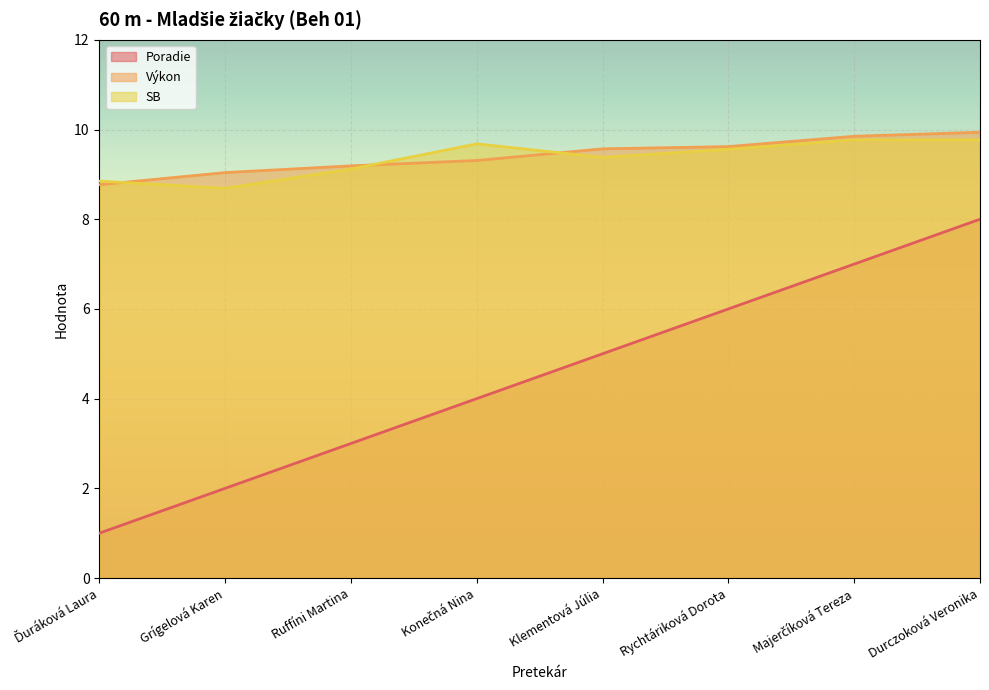

Which series changed the most between Ďuráková Laura and Grígelová Karen?

Poradie